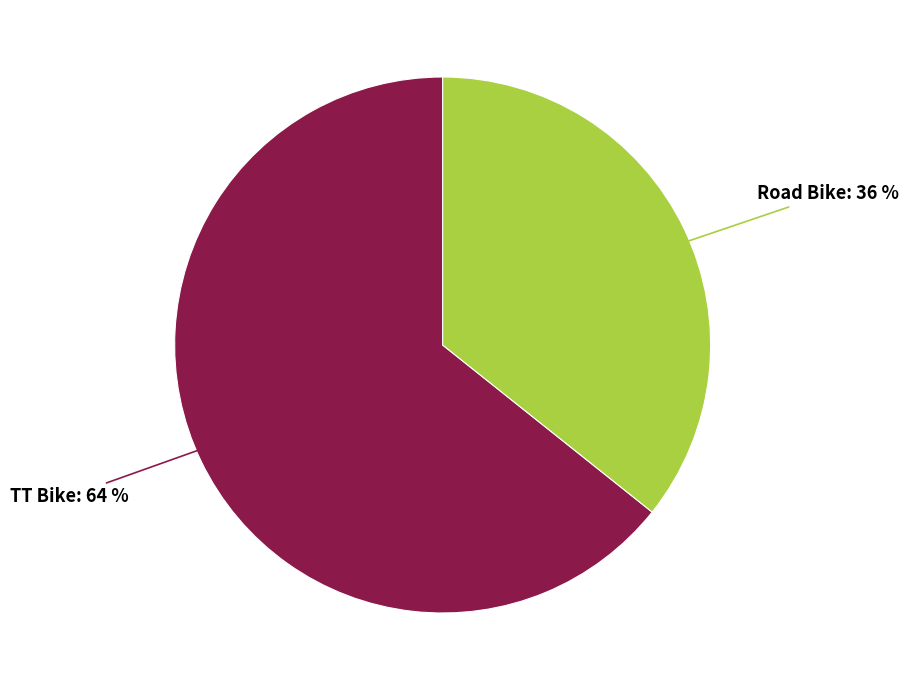

Does any single category account for the majority?

Yes